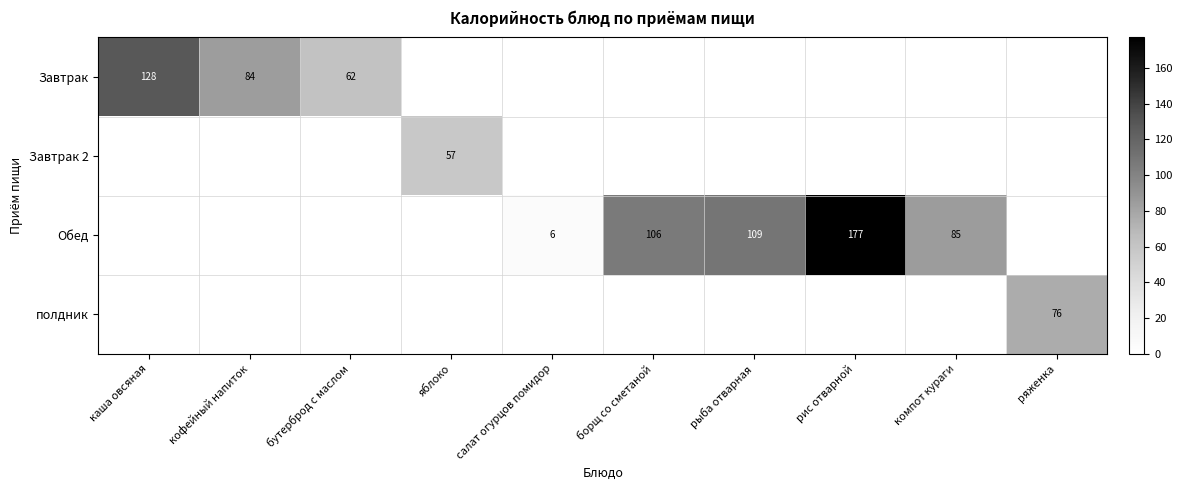

Is it true that Обед equals 254 at рис отварной?

False